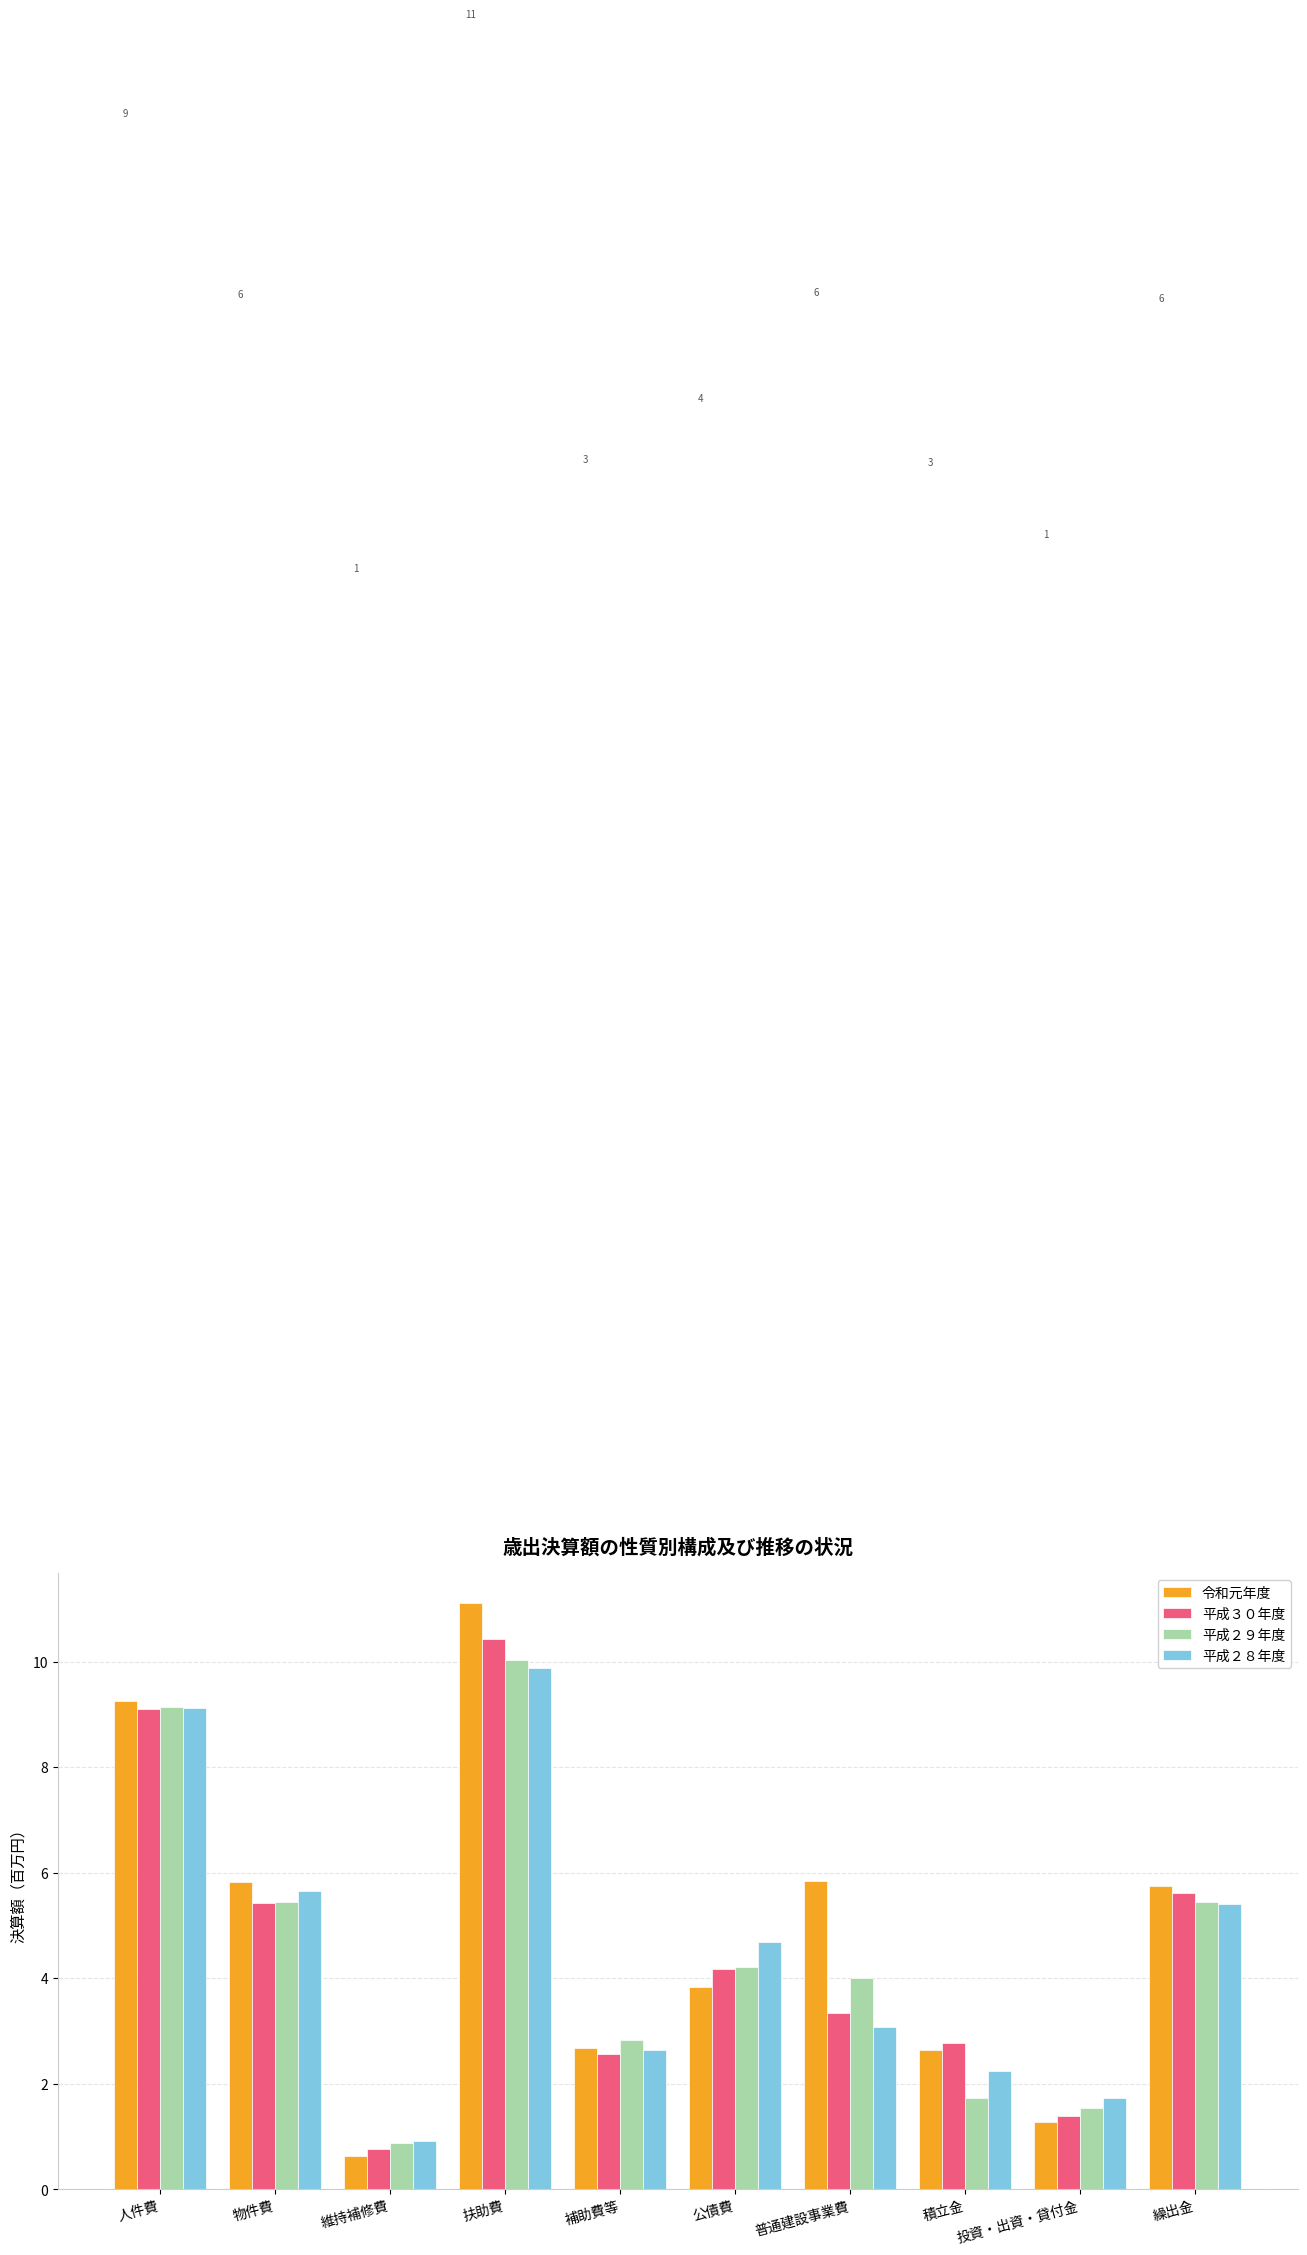

Is the value of 平成２８年度 at 普通建設事業費 greater than the value of 平成２９年度 at 公債費?

No